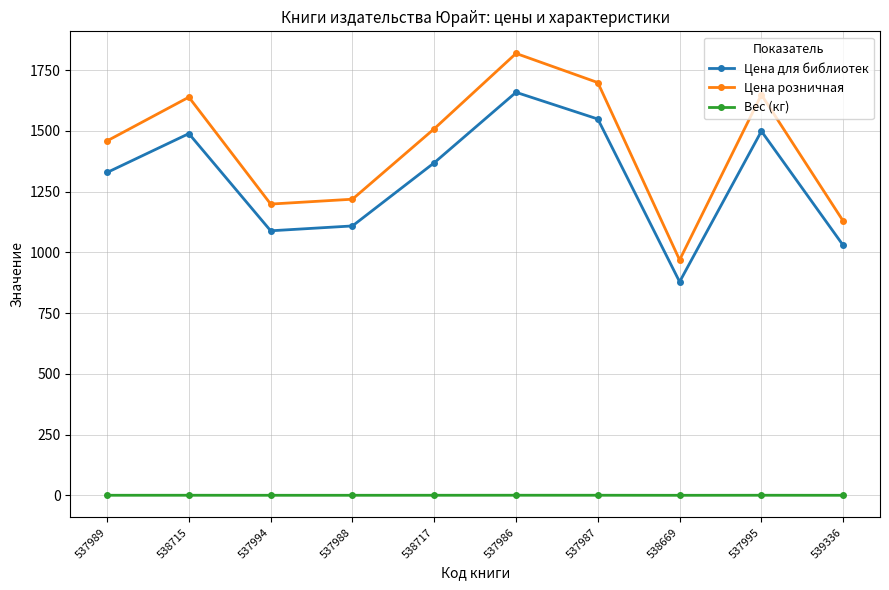

Is it true that Цена розничная equals 1088.1 at 538715?

False